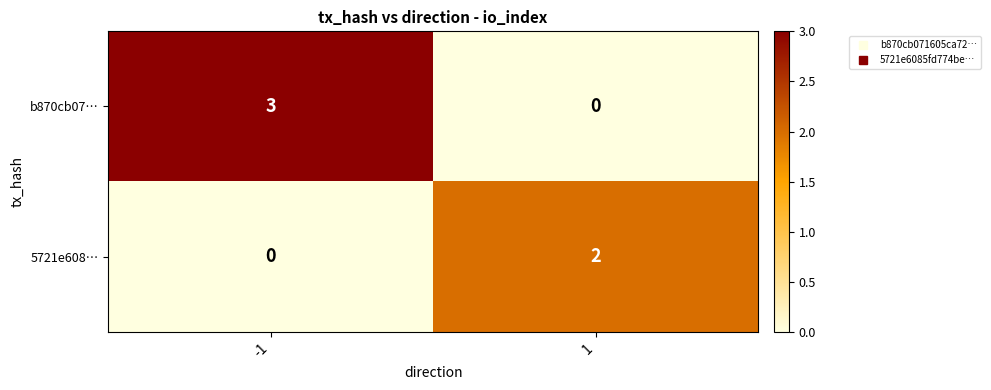

List the series in order of their peak value, lowest first.

5721e608…, b870cb07…